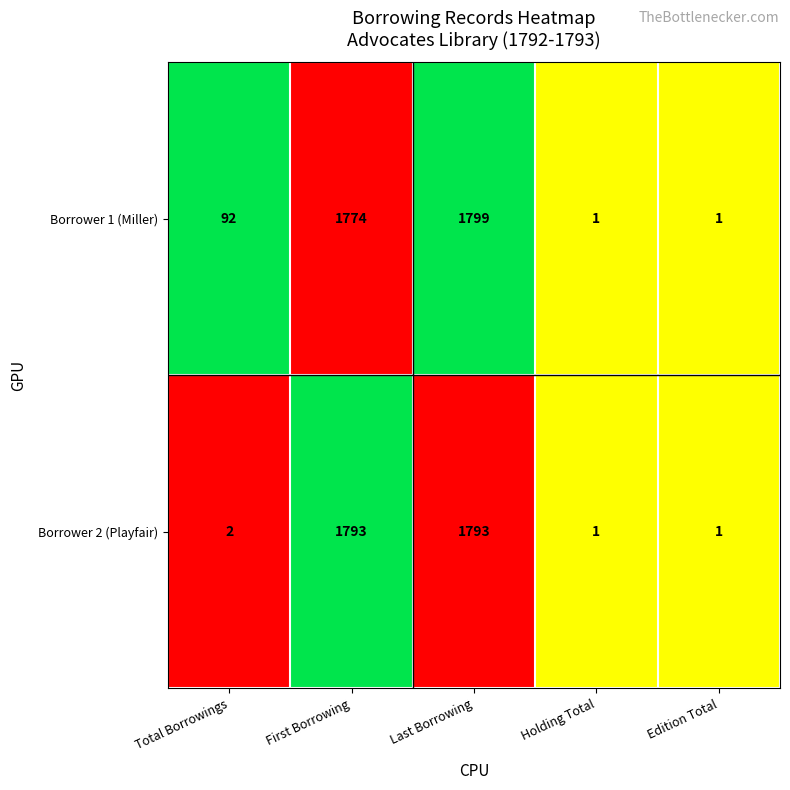

The Borrower 2 (Playfair) series shows 1 at Total Borrowings. True or false?

False